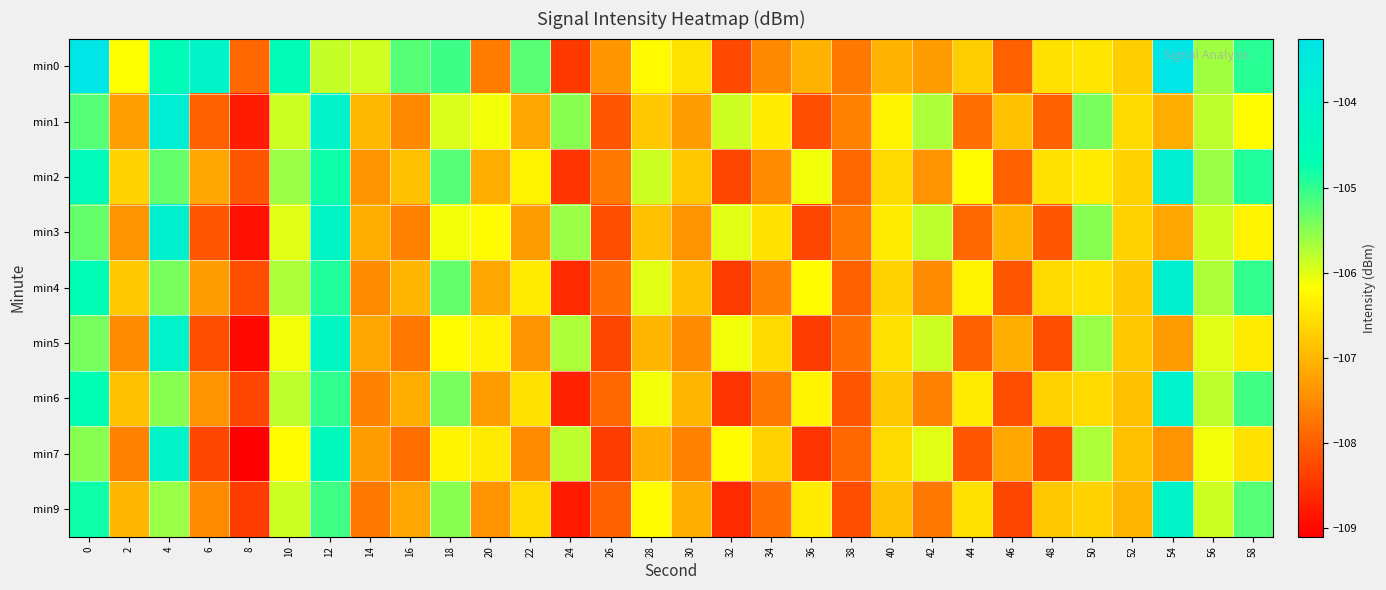

Rank the series at 22 from lowest to highest value.

min7, min5, min3, min1, min9, min6, min4, min2, min0